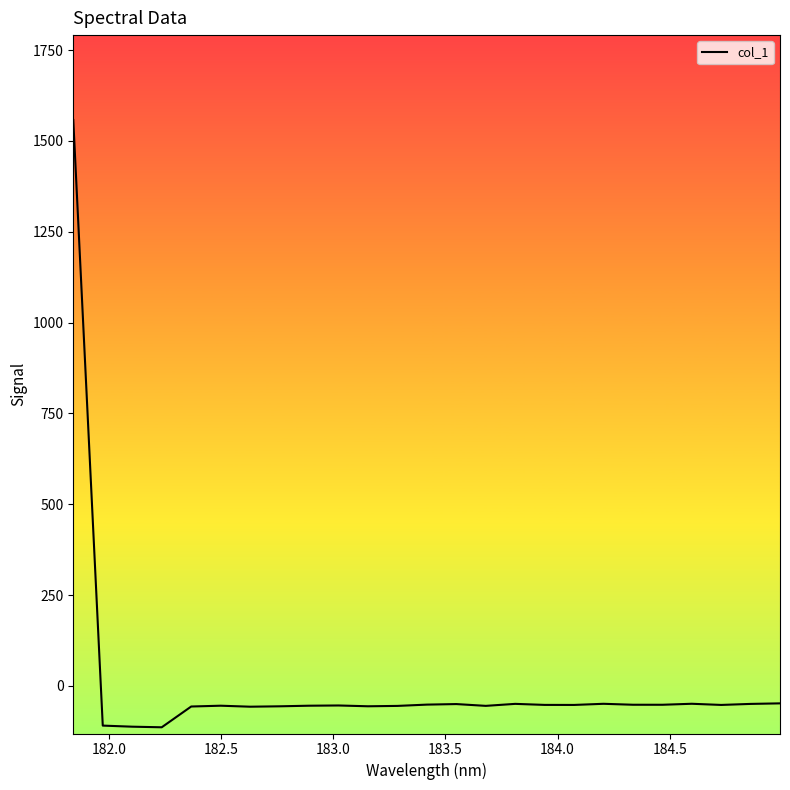

What is the smallest value displayed?

-114.1